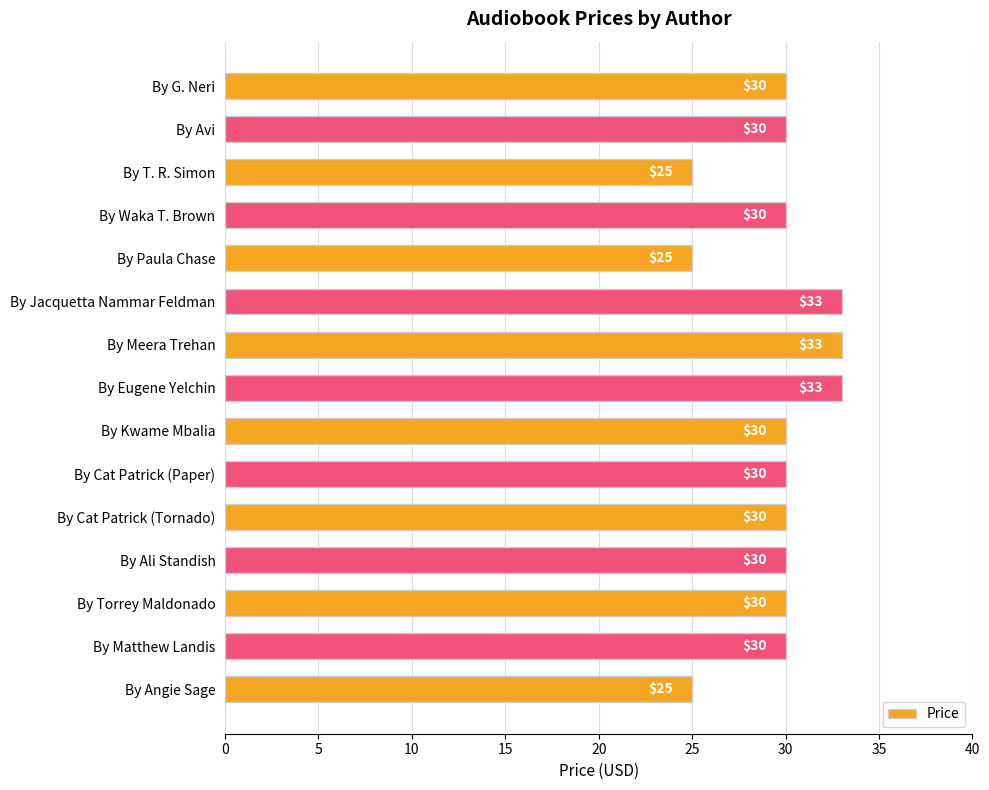

Which has a higher value, By Kwame Mbalia or By Jacquetta Nammar Feldman?

By Jacquetta Nammar Feldman